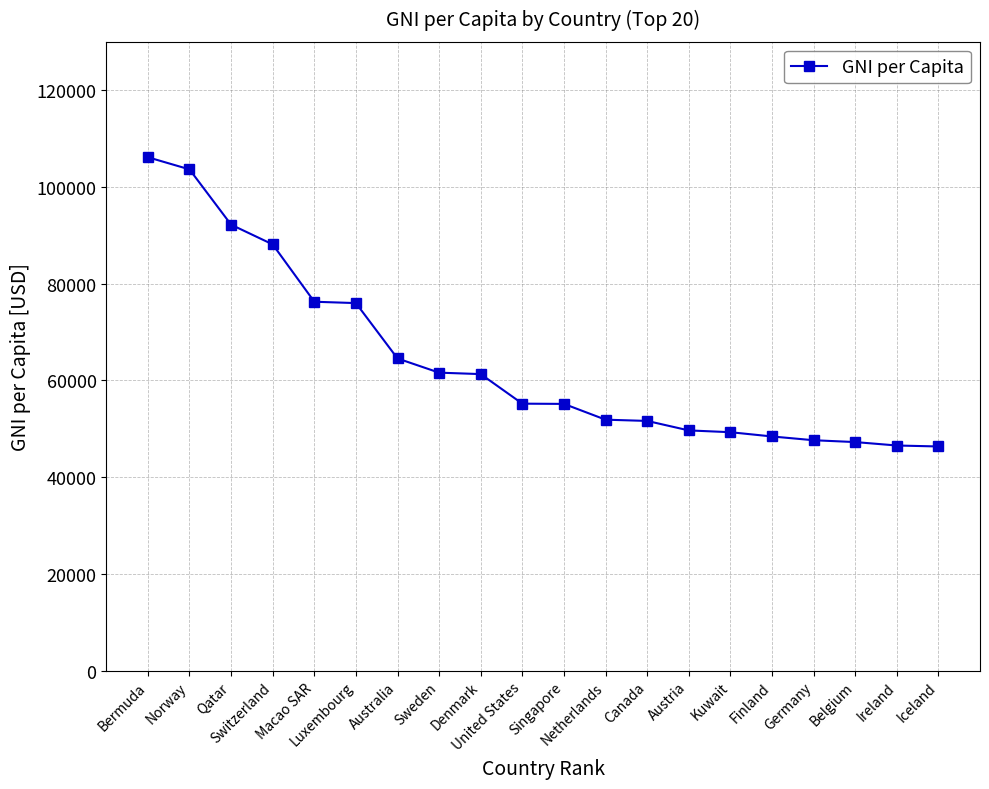

What is the greatest value displayed?

106140